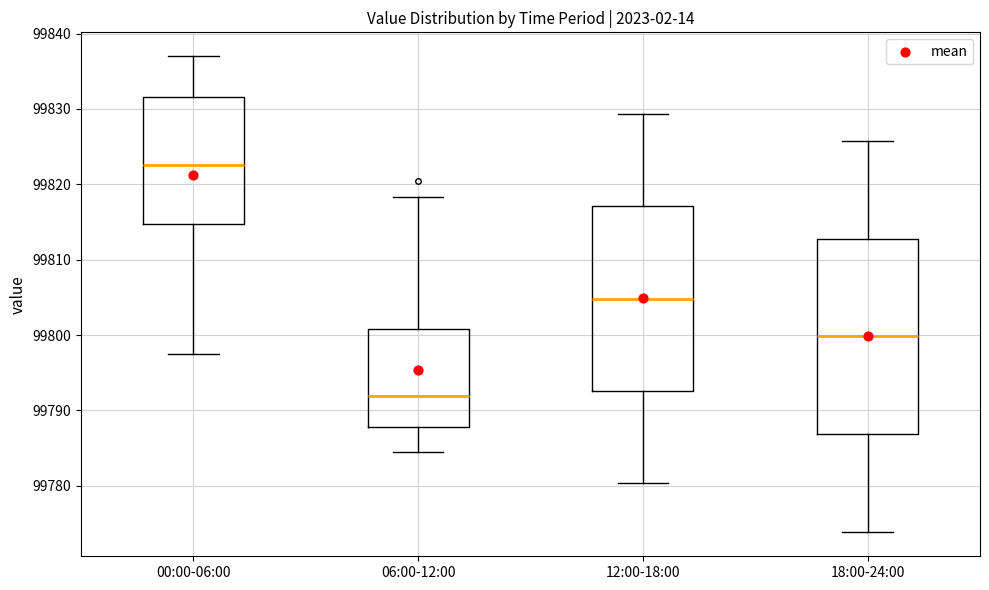

Reading left to right, transcribe this box plot: for each box, give where its median line is, the range the box spans, and where its two whiskers end, as read against the y-axis. The values are not printed on the chart, so give them approximately, as read against the axis.

00:00-06:00: median 99823, box 99815 to 99832, whiskers 99797 to 99837
06:00-12:00: median 99792, box 99788 to 99801, whiskers 99785 to 99818
12:00-18:00: median 99805, box 99793 to 99817, whiskers 99780 to 99829
18:00-24:00: median 99800, box 99787 to 99813, whiskers 99774 to 99826